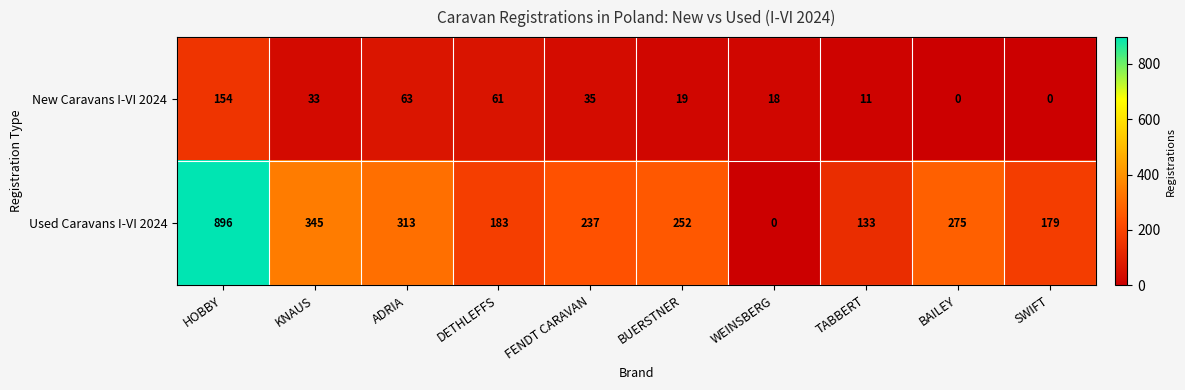

Which series has the widest spread of values?

Used Caravans I-VI 2024